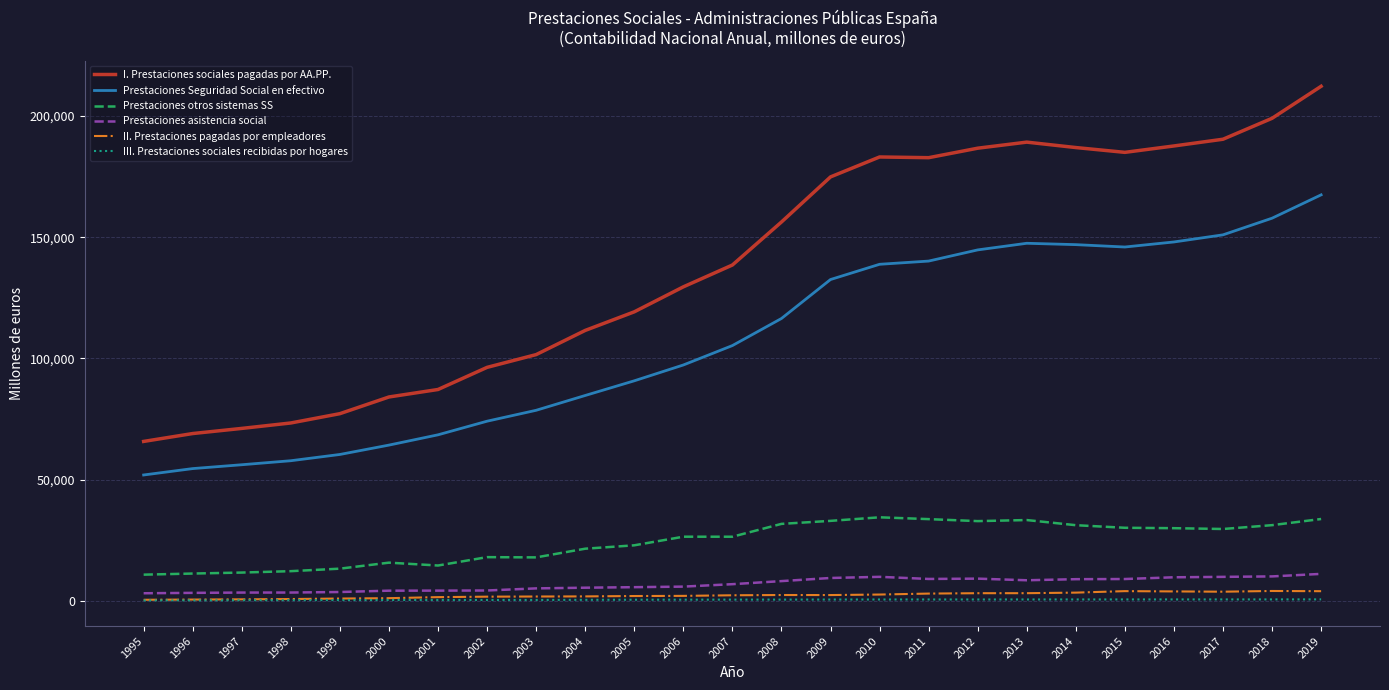

True or false: Prestaciones Seguridad Social en efectivo and Prestaciones asistencia social cross at least once.

False